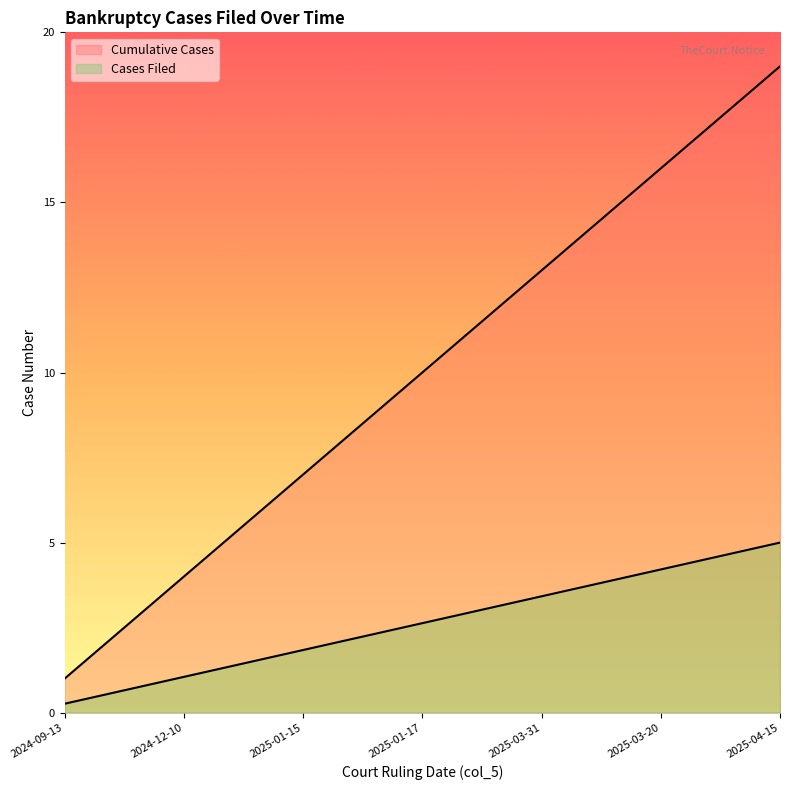

Between 2025-01-22 and 2025-01-17, which series saw the biggest shift?

Cases Filed